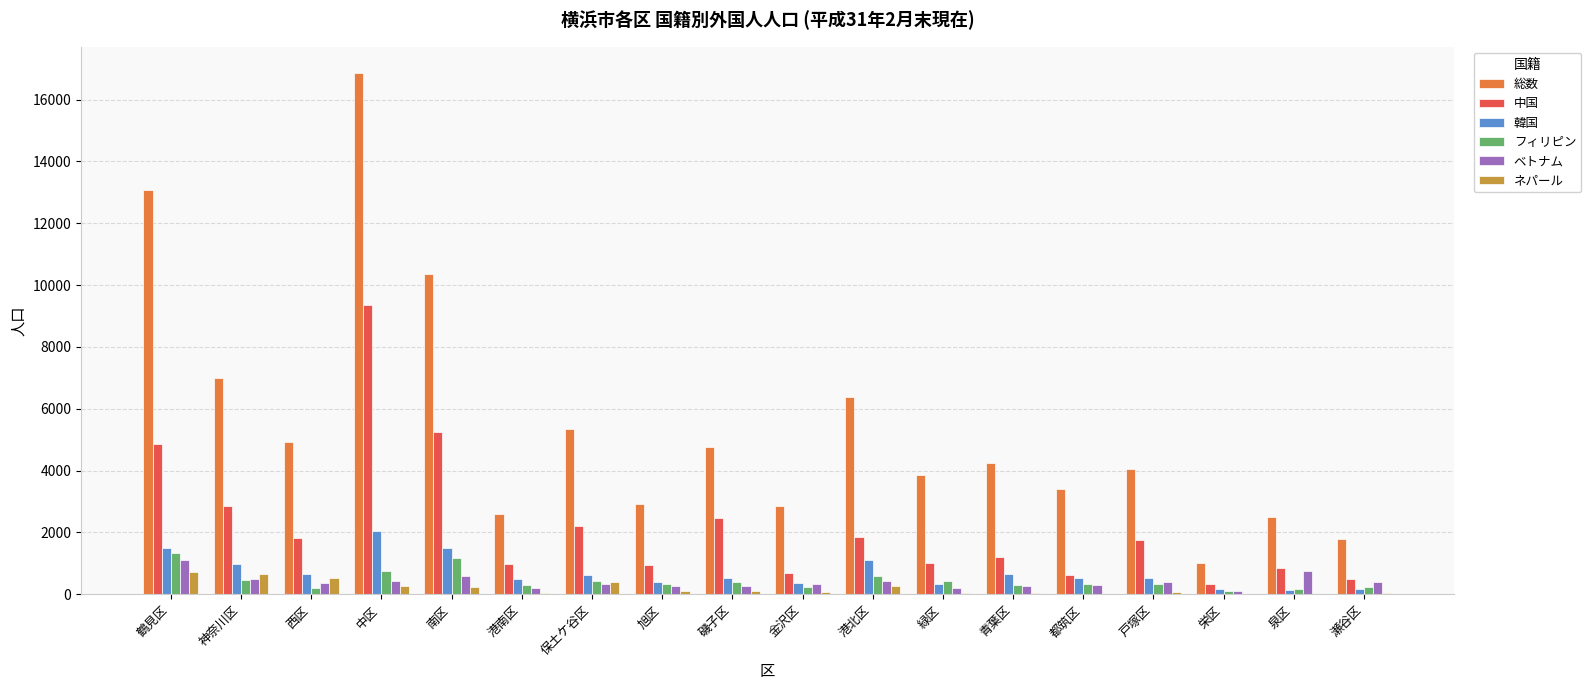

What is the difference between the 中国 values at 瀬谷区 and 栄区?

162